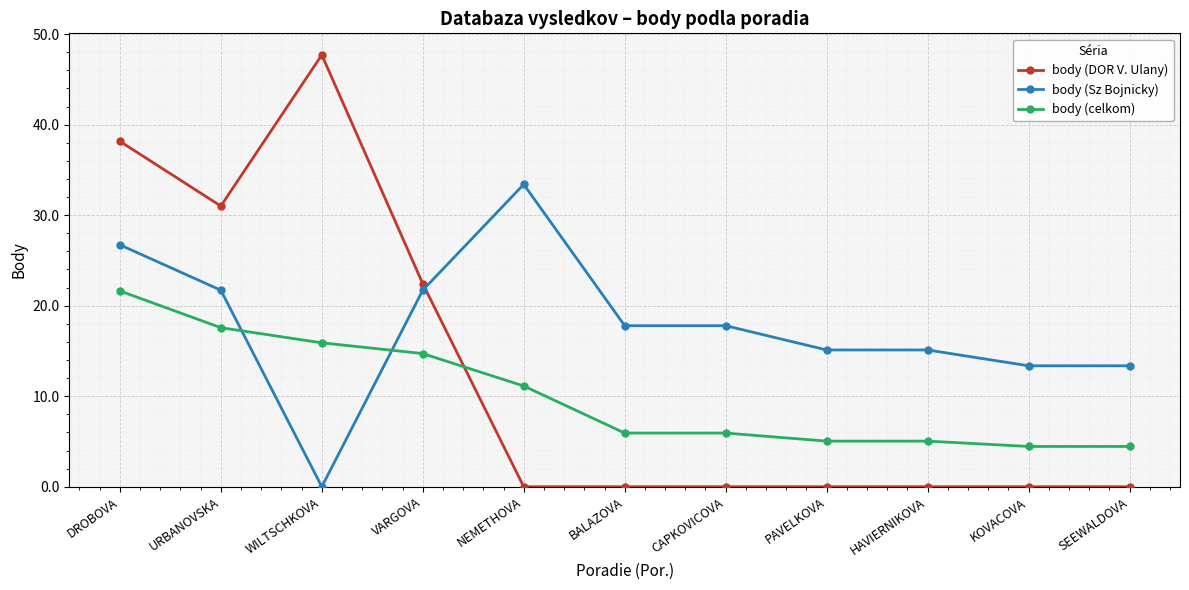

The body (DOR V. Ulany) series shows 0.0 at KOVACOVA. True or false?

True